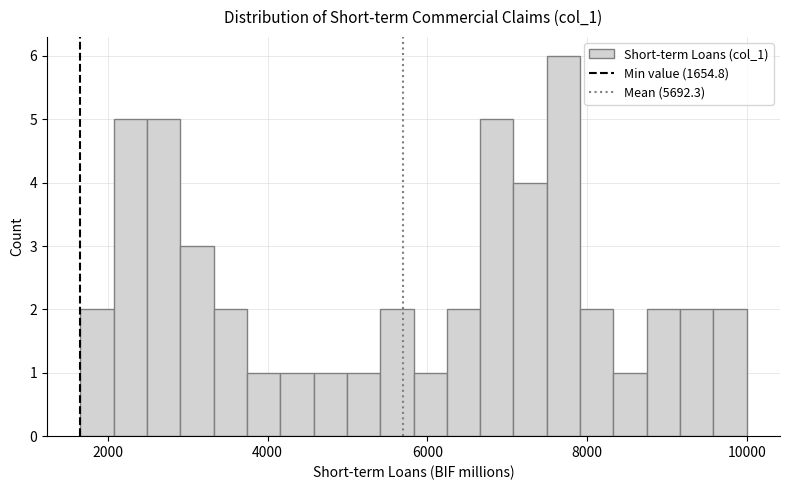

Around what value on the x-axis is the tallest bar? Give the approximate position of its centre, as read against the axis.

7800